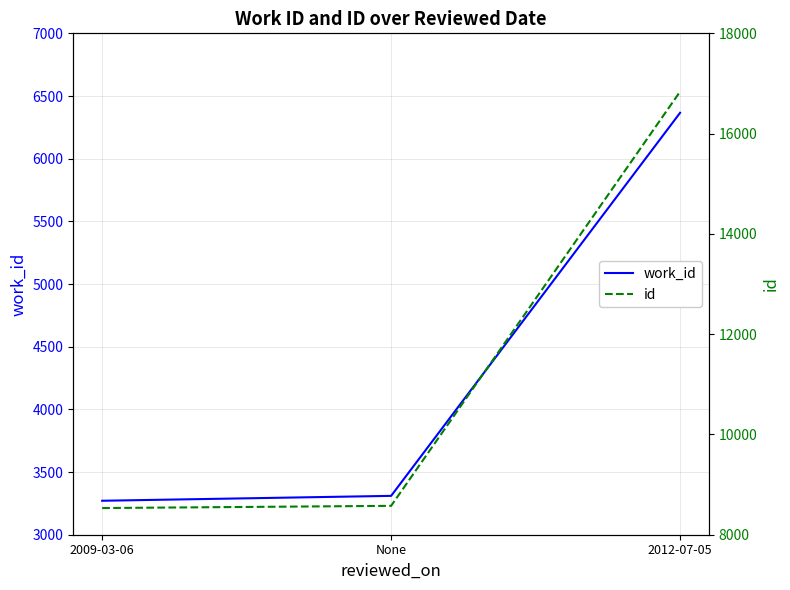

Which series has the widest spread of values?

id